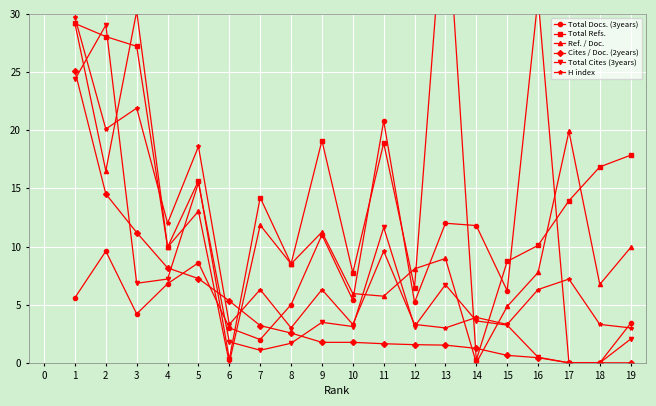

Which series ends up on top after the final intersection of Total Docs. (3years) and Total Cites (3years)?

Total Docs. (3years)